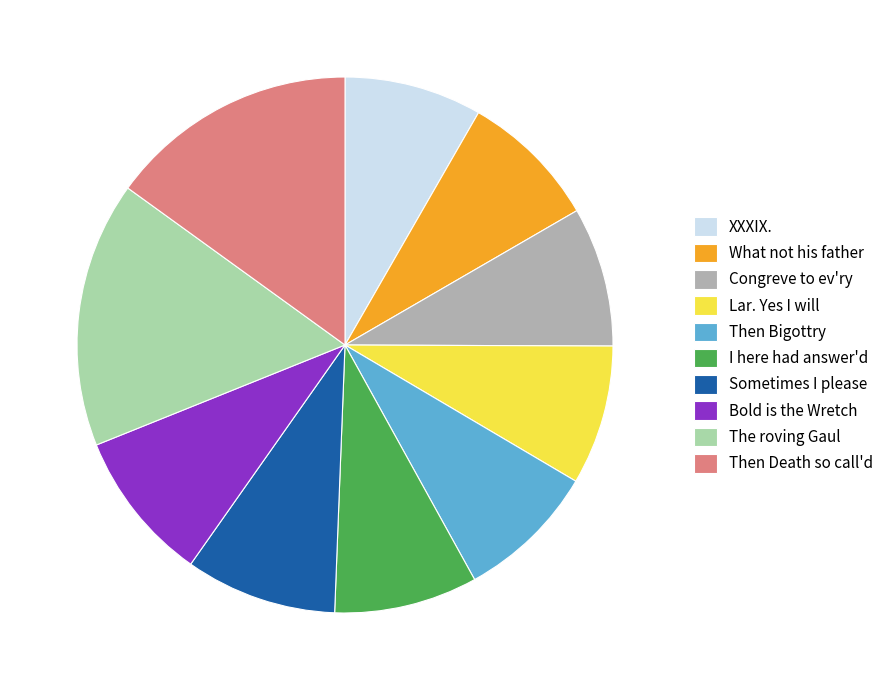

The What not his father slice represents 8% of the pie. True or false?

True